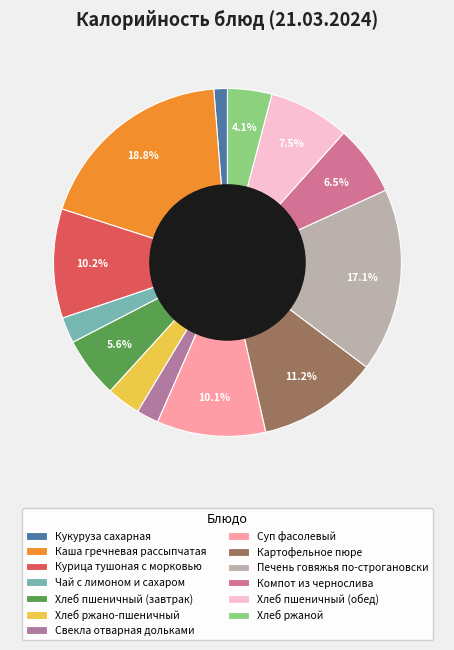

Is there any slice that represents more than half of the pie?

No